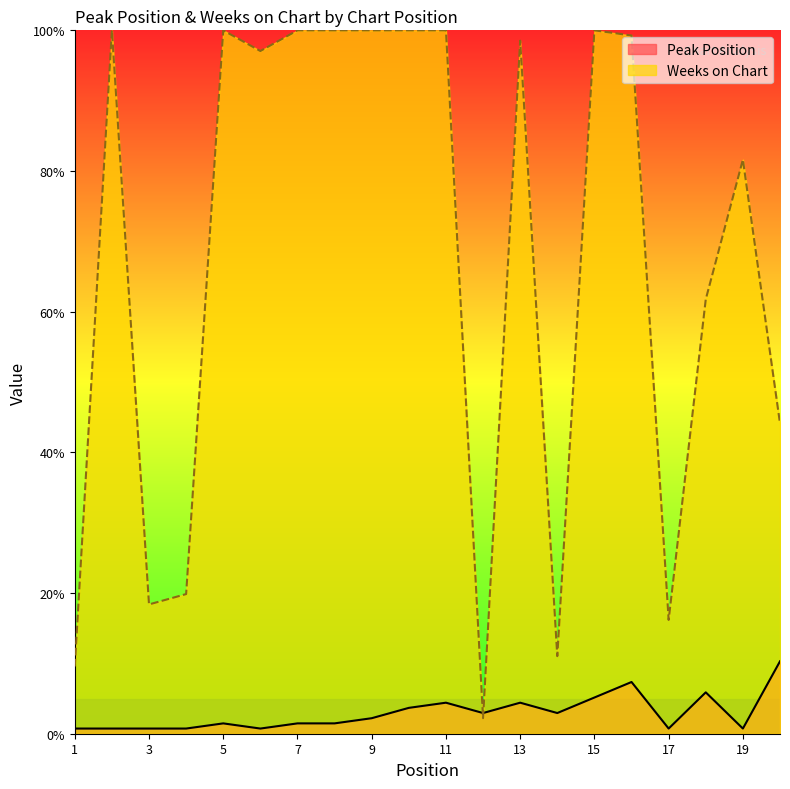

True or false: Weeks on Chart has more than 0 points higher than both neighbors.

True